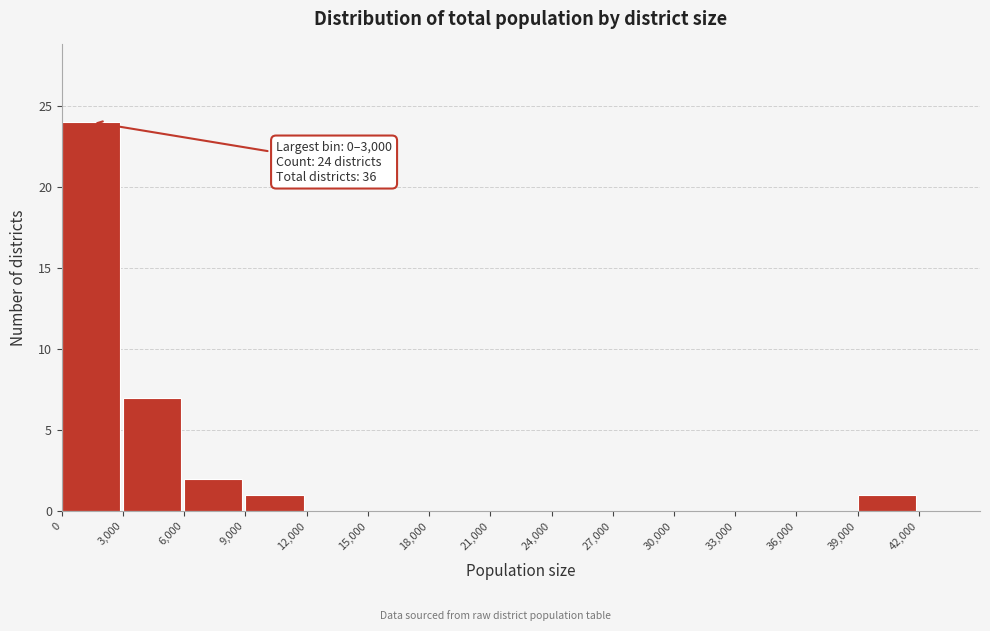

Over which range of the x-axis is the bar tallest?

0 to 3000